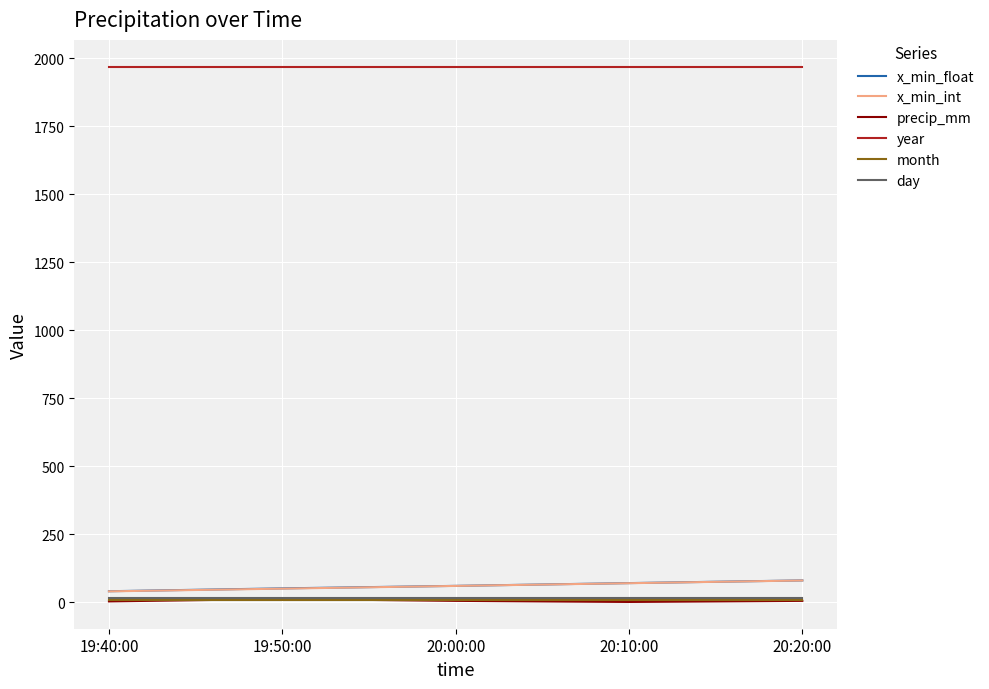

What is the difference between the highest and lowest values at 20:20:00?

1965.0